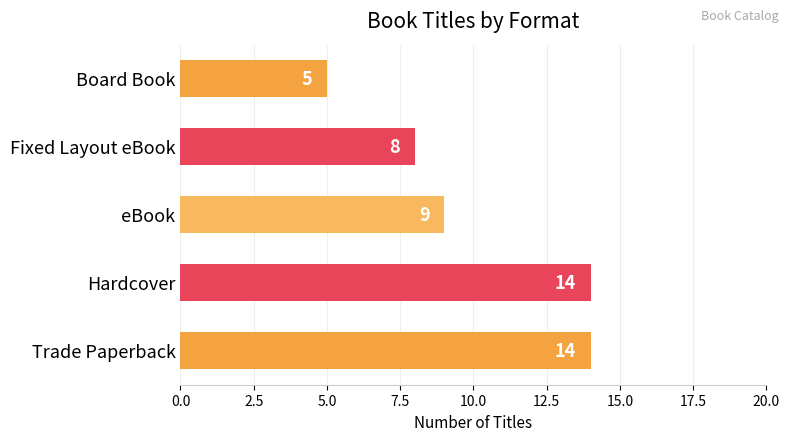

Between eBook and Fixed Layout eBook, which is larger?

eBook